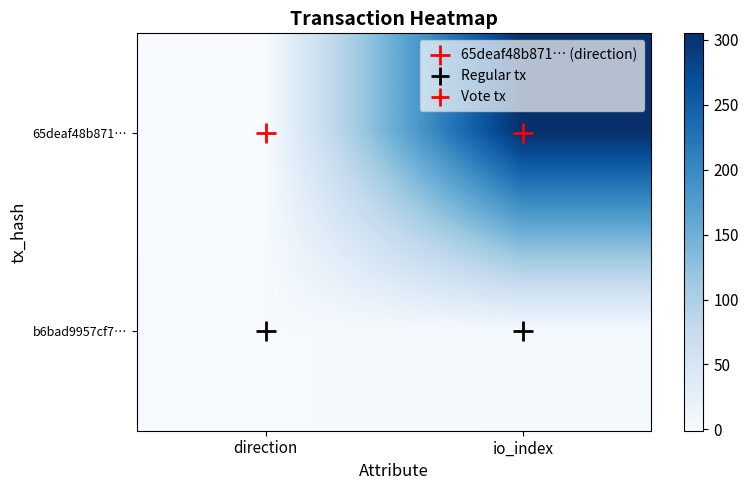

At io_index, list the series in order from smallest to largest.

b6bad9957cf7…, 65deaf48b871…